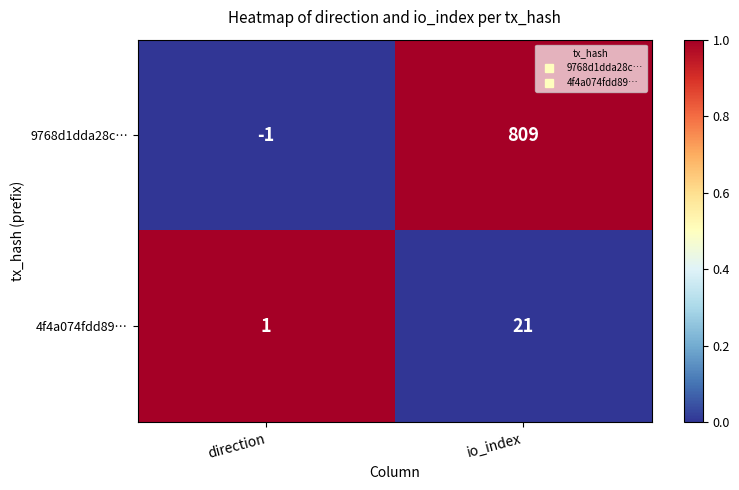

Which category has the lowest value in the 4f4a074fdd89… series?

direction